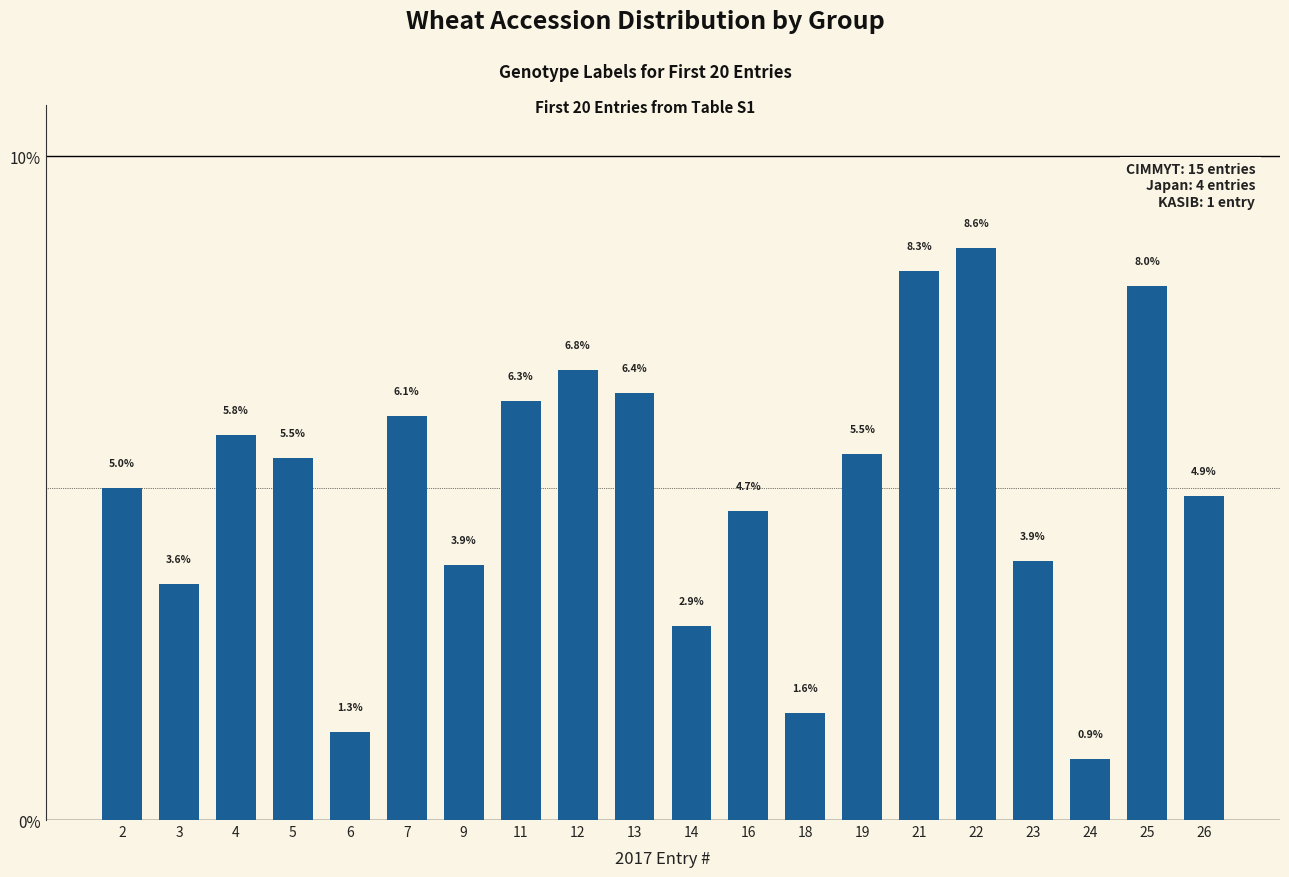

The value at 6 is 1.3. True or false?

True